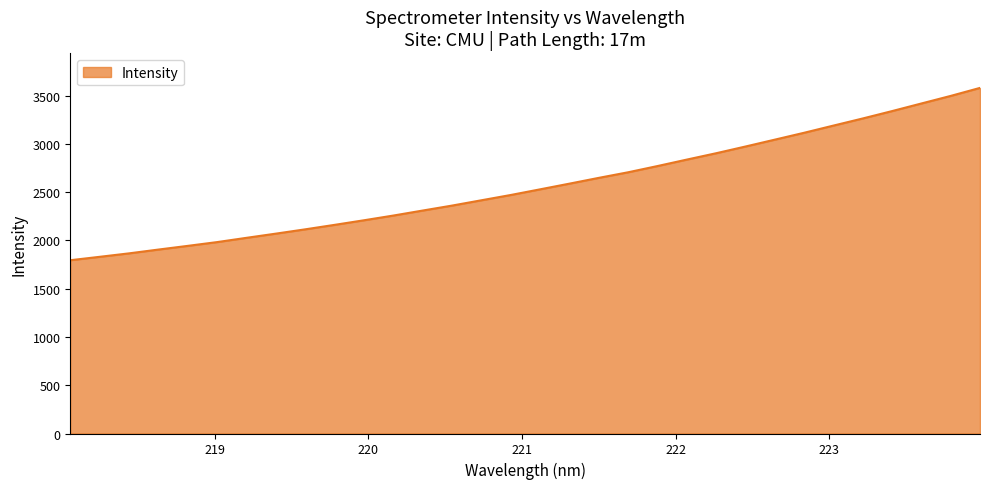

What is the maximum value shown in the chart?

3581.4